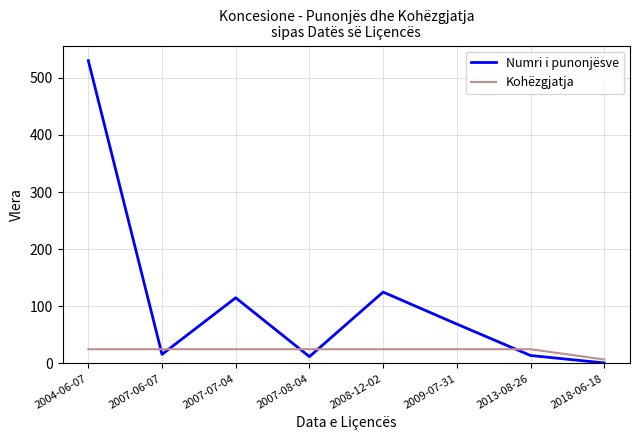

The value of Numri i punonjësve at 2007-06-07 is 16. True or false?

True